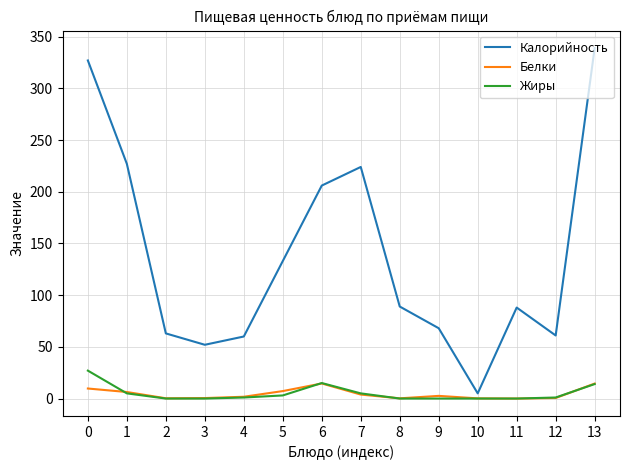

Is it true that Калорийность equals 480.0 at 13?

False